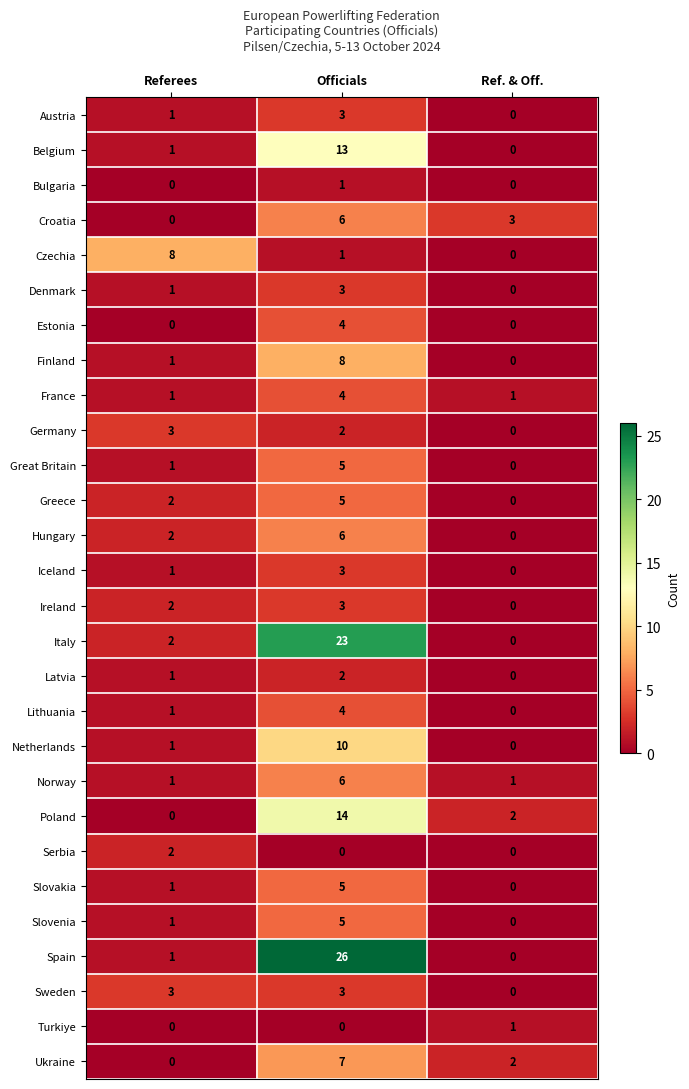

Between Referees and Ref. & Off., which series saw the biggest shift?

Czechia